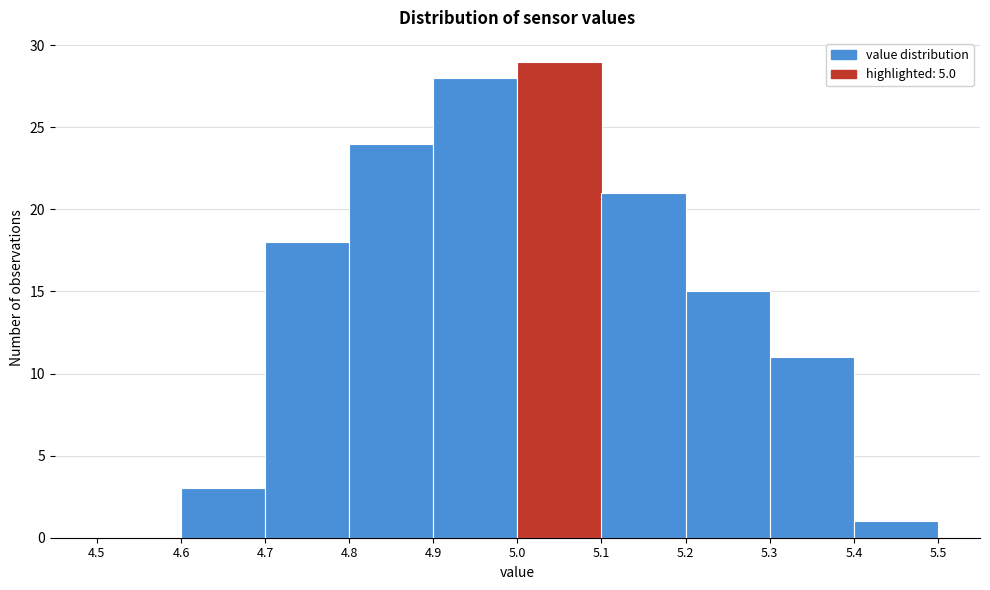

Reading left to right, list every bar in this chart as the range it spans on the x-axis followed by its height. The values are not printed on the chart, so give them approximately, as read against the axis.

4.5 to 4.6: 0
4.6 to 4.7: 3
4.7 to 4.8: 18
4.8 to 4.9: 24
4.9 to 5.0: 28
5.0 to 5.1: 29
5.1 to 5.2: 21
5.2 to 5.3: 15
5.3 to 5.4: 11
5.4 to 5.5: 1